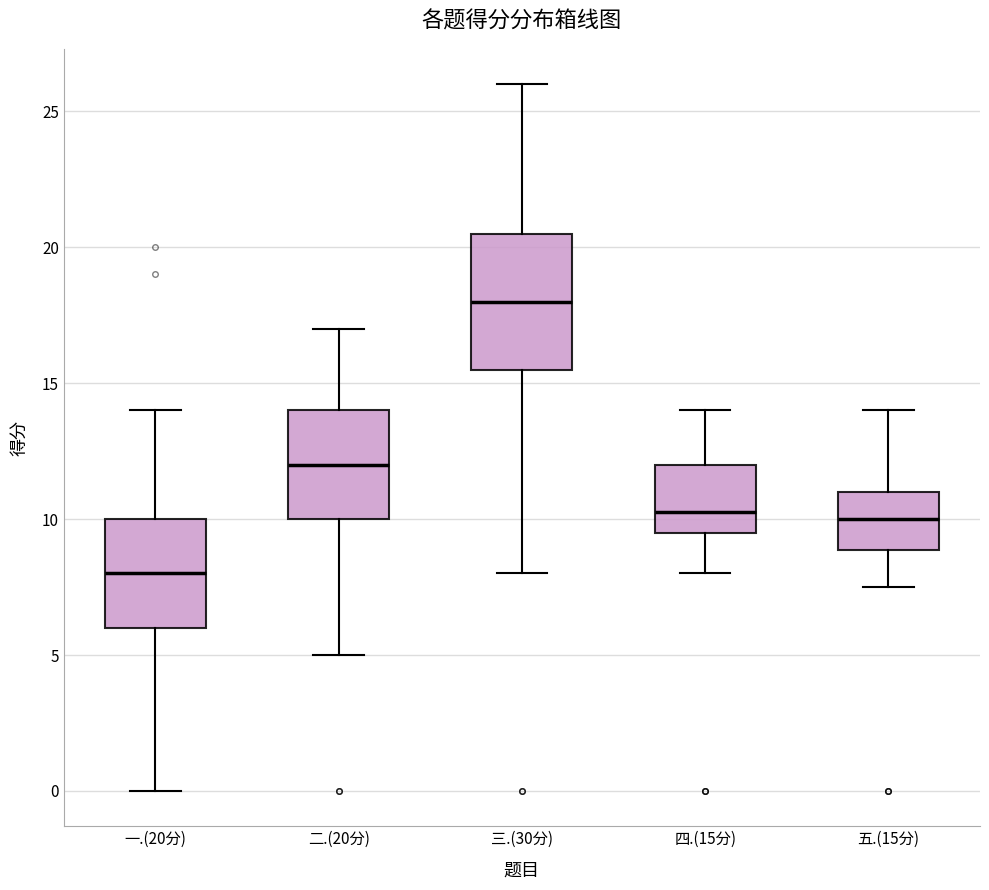

Which box's median line is the highest?

三.(30分)